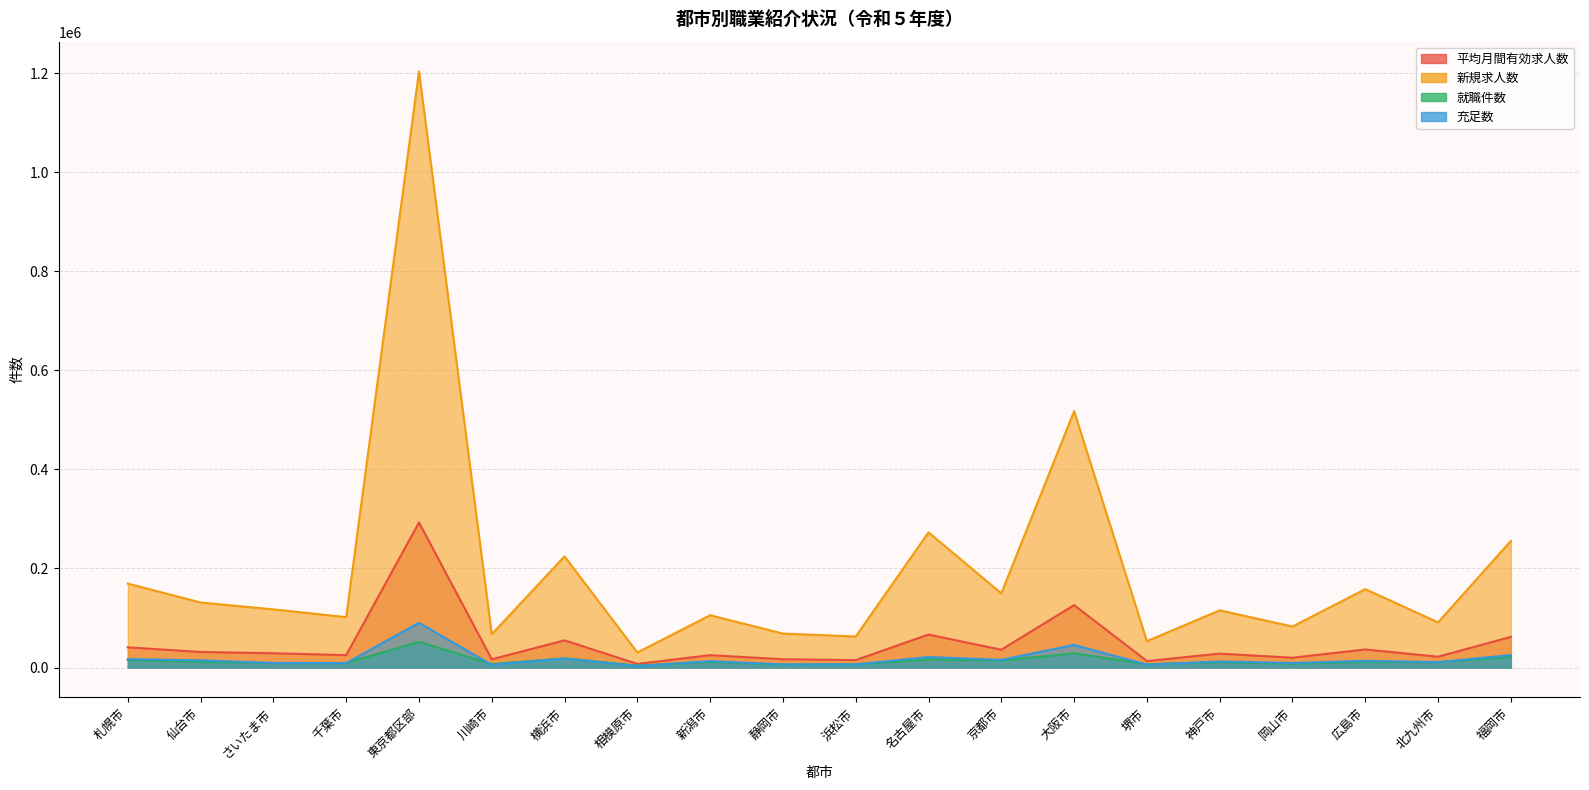

Does the chart display data point markers on the line(s)?

No